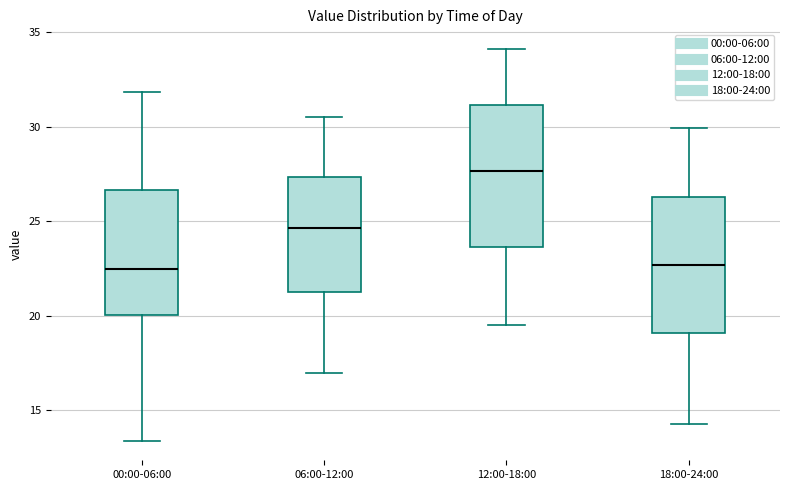

Reading left to right, transcribe this box plot: for each box, give where its median line is, the range the box spans, and where its two whiskers end, as read against the y-axis. The values are not printed on the chart, so give them approximately, as read against the axis.

00:00-06:00: median 22.5, box 20.0 to 26.5, whiskers 13.5 to 32.0
06:00-12:00: median 24.5, box 21.5 to 27.5, whiskers 17.0 to 30.5
12:00-18:00: median 27.5, box 23.5 to 31.0, whiskers 19.5 to 34.0
18:00-24:00: median 22.5, box 19.0 to 26.5, whiskers 14.5 to 30.0